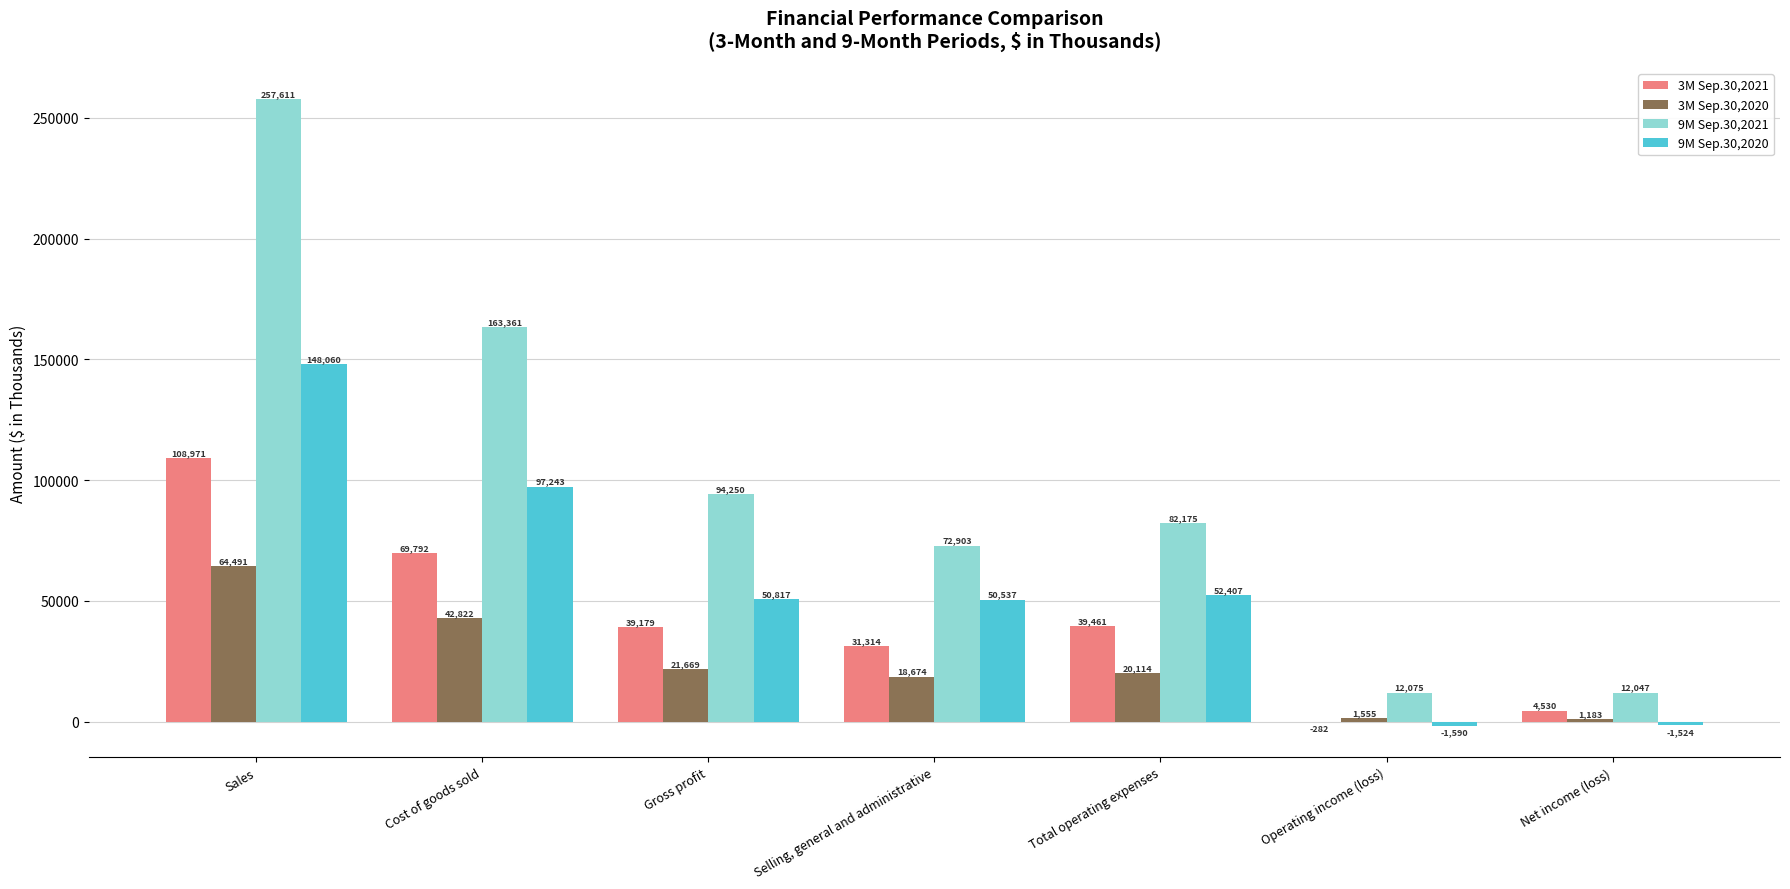

What are all the series names shown in the legend?

3M Sep.30,2021, 3M Sep.30,2020, 9M Sep.30,2021, 9M Sep.30,2020